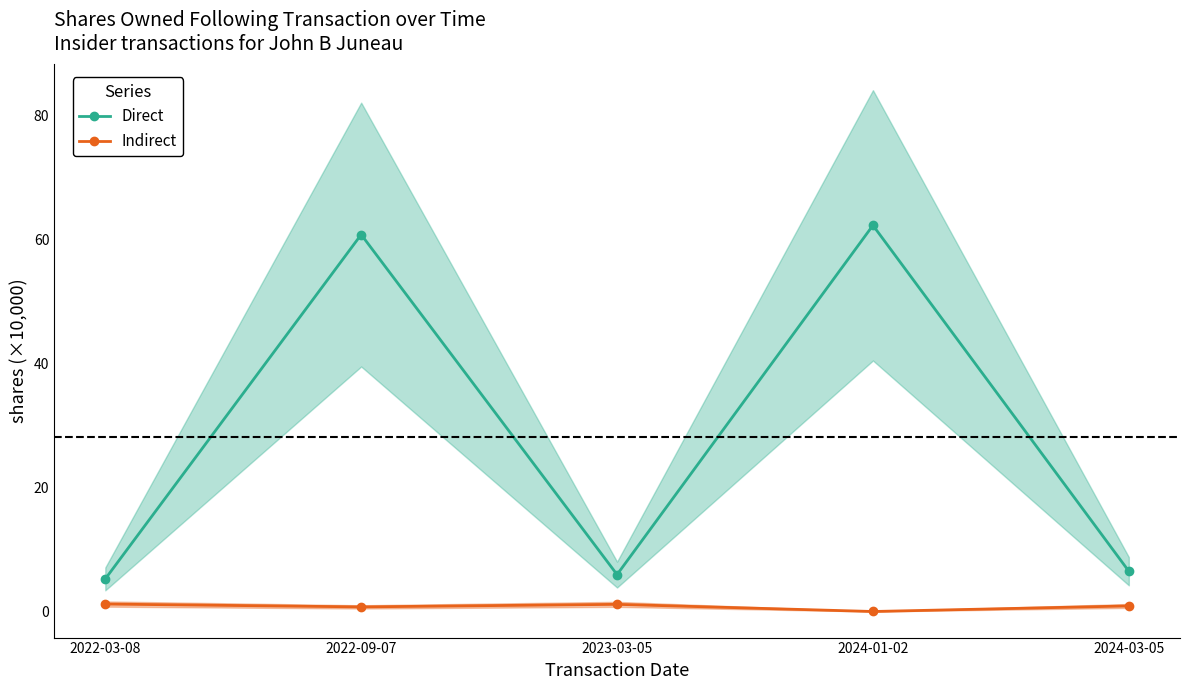

Reading left to right, what are all the values shown in this chart?

Direct: 5.3	60.8	6.0	62.3	6.5
Indirect: 1.2	0.8	1.2	0.0	0.9